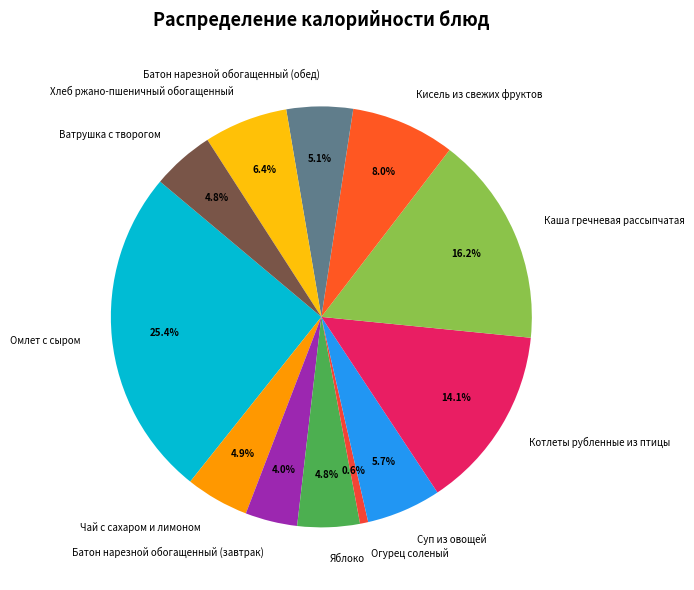

True or false: Чай с сахаром и лимоном accounts for 13% of the total.

False